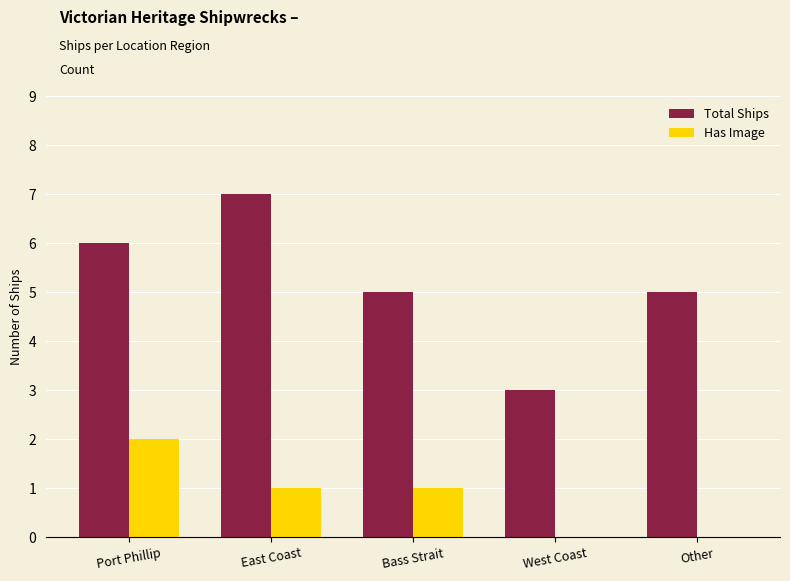

Count the Has Image values in the range 0 to 1.

4